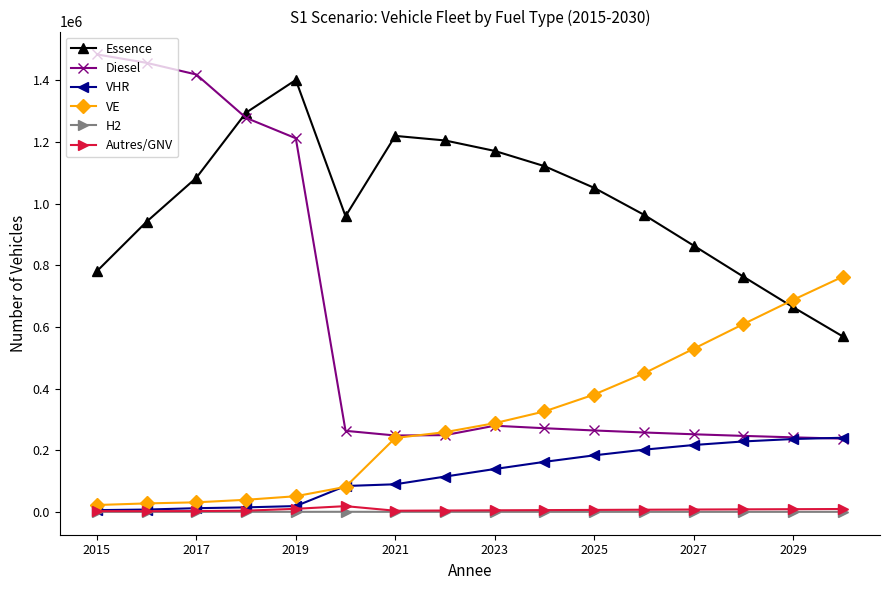

What is the difference between the maximum and minimum values in the H2 series?

211